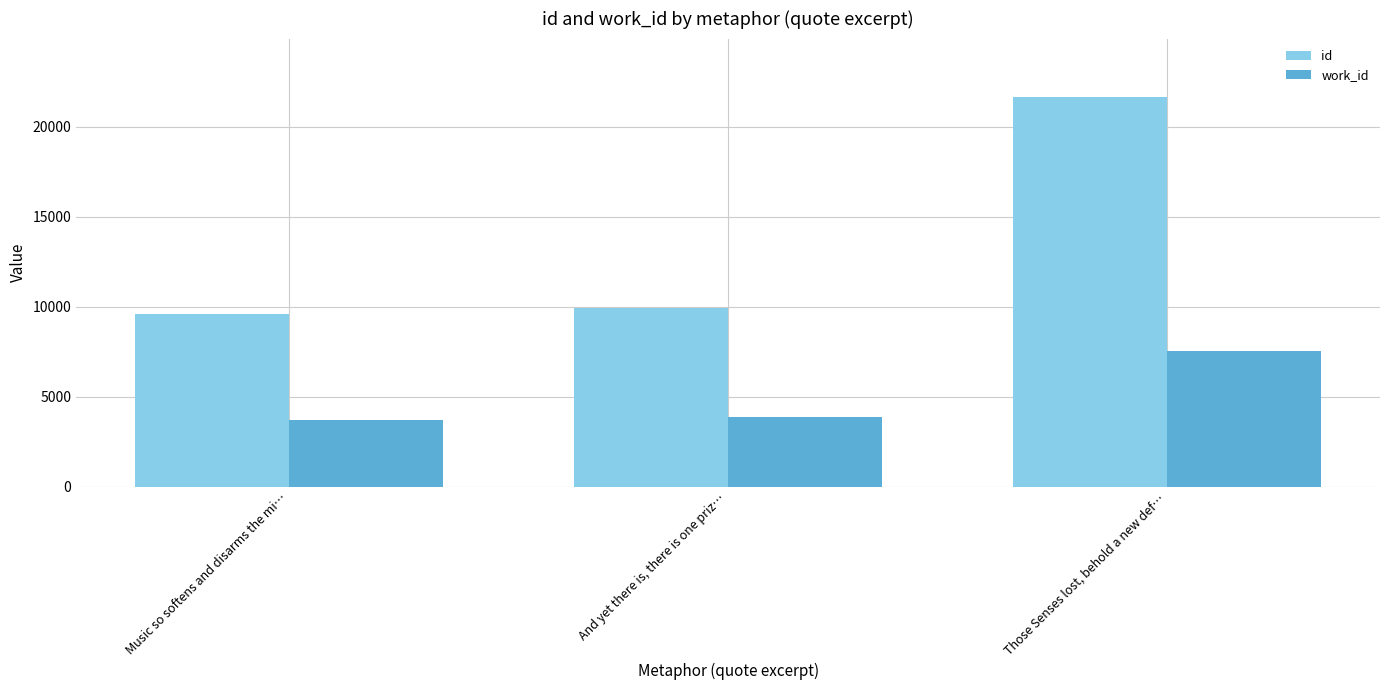

Reading left to right, list all the values displayed in this chart.

id: Music so softens and disarms the mi…=9581	And yet there is, there is one priz…=9907	Those Senses lost, behold a new def…=21640
work_id: Music so softens and disarms the mi…=3700	And yet there is, there is one priz…=3857	Those Senses lost, behold a new def…=7530